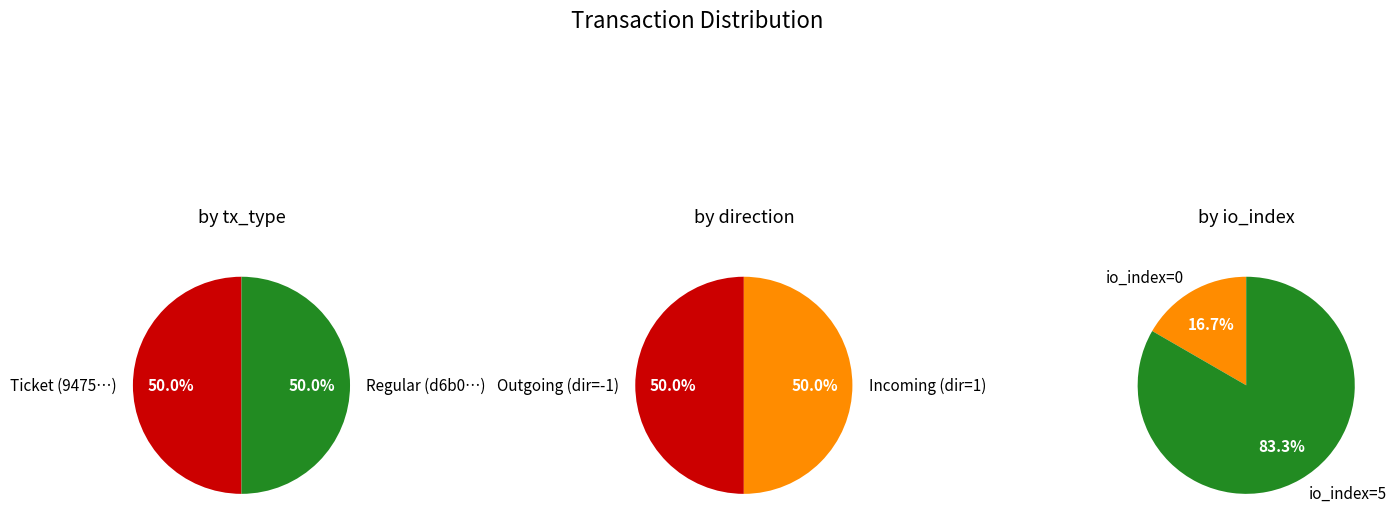

Rank the series at io_index=5 from highest to lowest value.

9475c1861899da011bcc0dd0e5d31a3ef4e3219, d6b0bec9d3736c0740aa154e3f83d3b7e3442e7